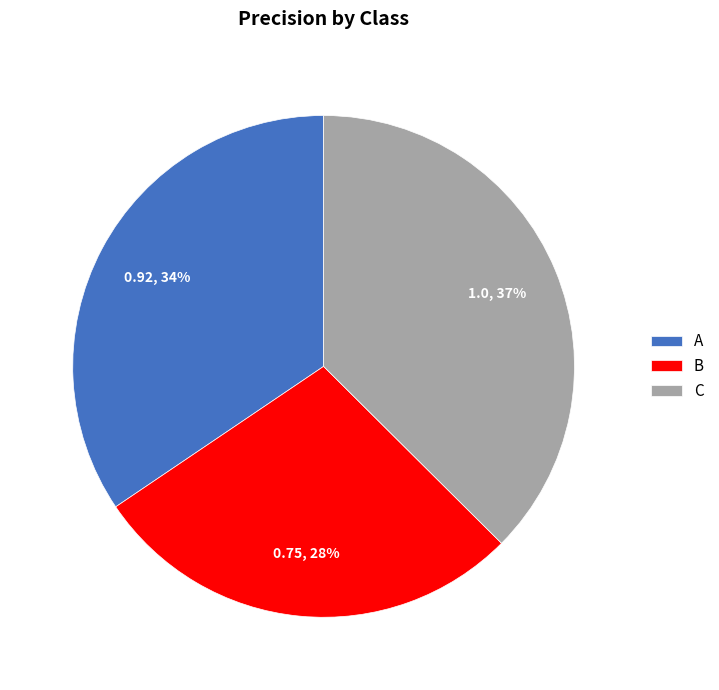

Which slice is the largest?

C